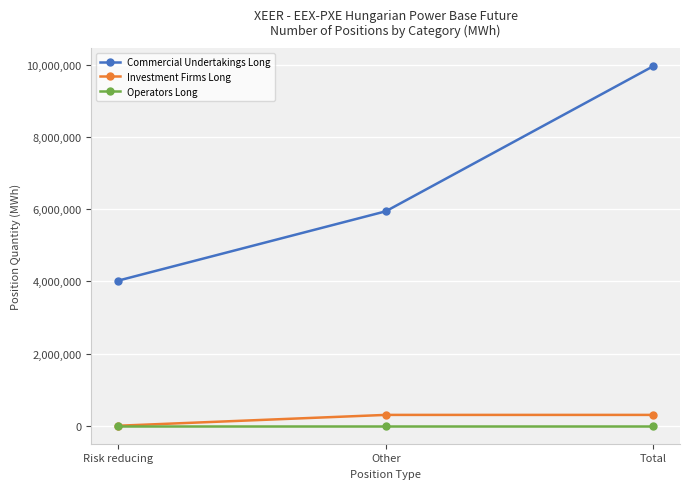

What is the total value across all series at Total?

10255440